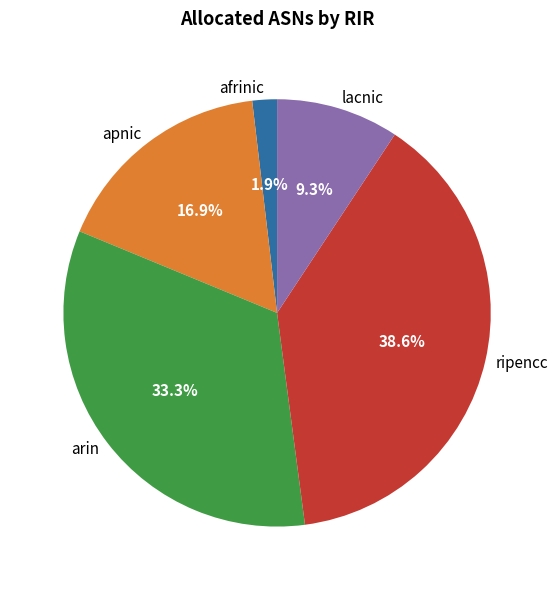

Between lacnic and ripencc, which is larger?

ripencc